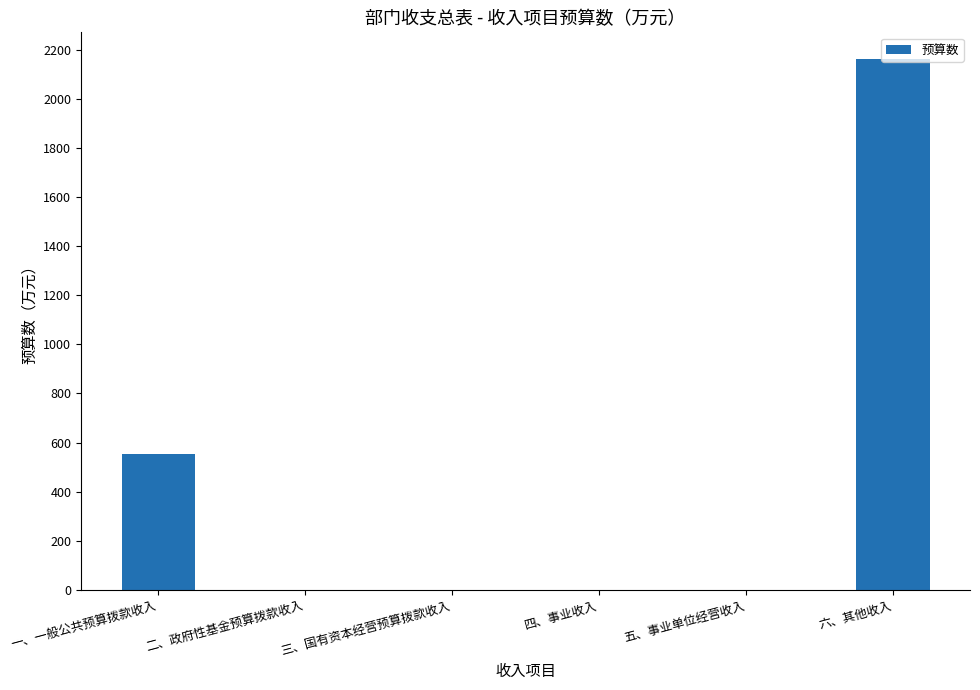

Reading right to left, list all the values displayed in this chart.

2161.9	0.0	0.0	0.0	0.0	551.5